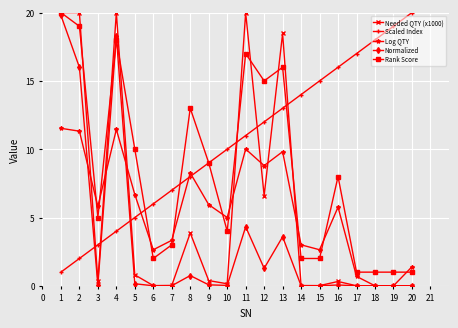

The value of Scaled Index at 9 is 16.0. True or false?

False